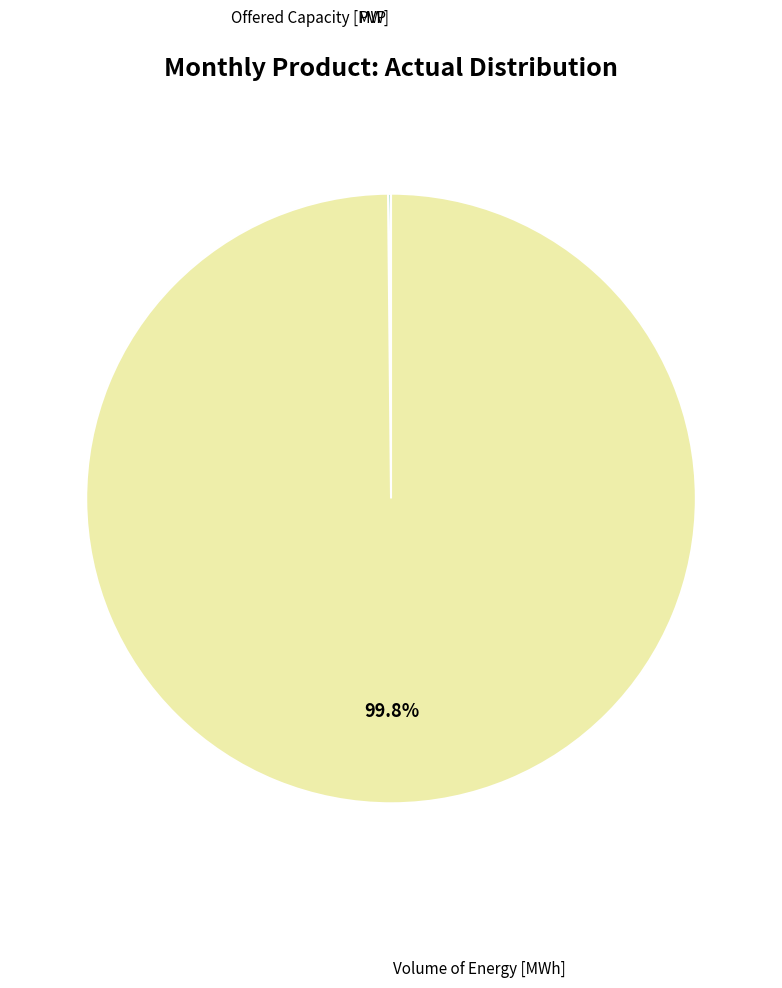

What is the largest slice in the pie chart?

Volume of Energy [MWh]